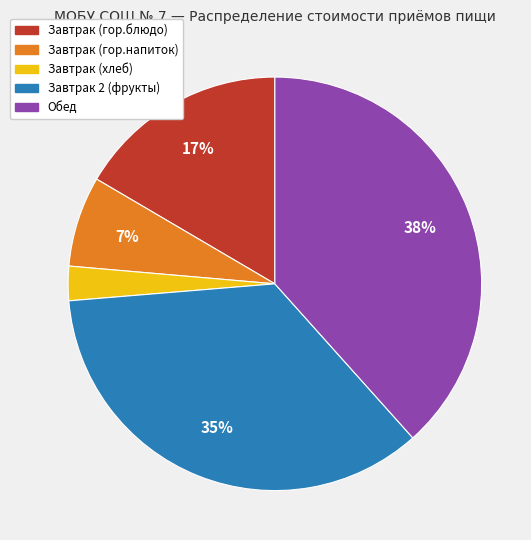

To the nearest percent, what is the average slice percentage?

20%